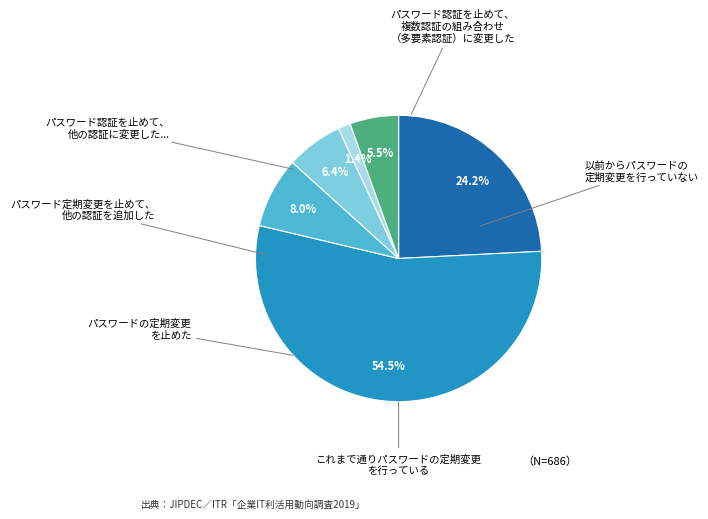

How many segments does this pie chart have?

6